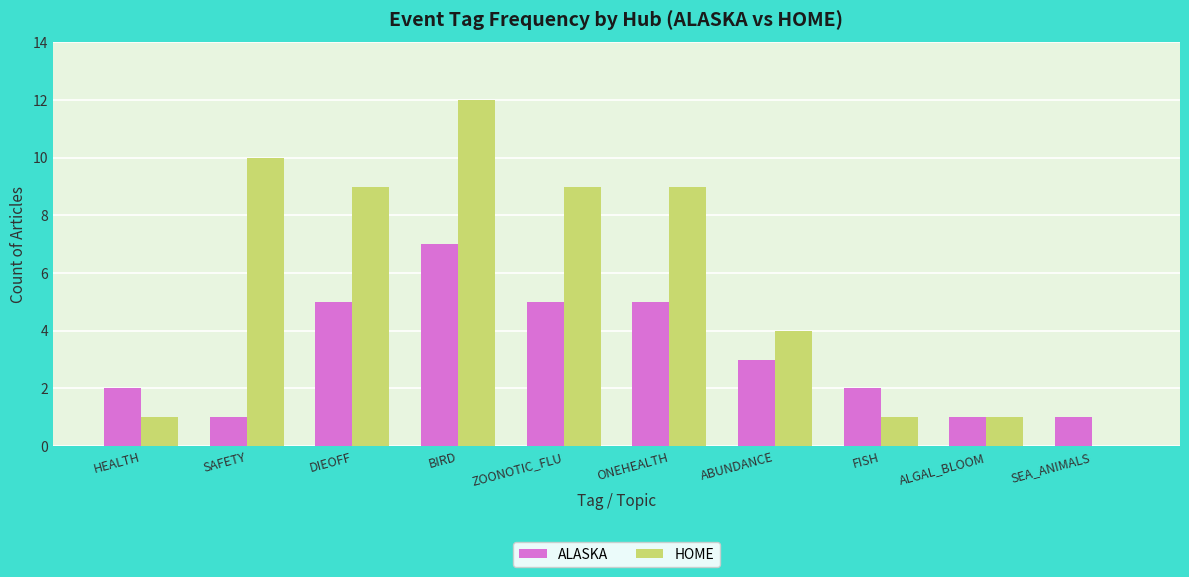

Reading left to right, what are all the values shown in this chart?

ALASKA: HEALTH=2	SAFETY=1	DIEOFF=5	BIRD=7	ZOONOTIC_FLU=5	ONEHEALTH=5	ABUNDANCE=3	FISH=2	ALGAL_BLOOM=1	SEA_ANIMALS=1
HOME: HEALTH=1	SAFETY=10	DIEOFF=9	BIRD=12	ZOONOTIC_FLU=9	ONEHEALTH=9	ABUNDANCE=4	FISH=1	ALGAL_BLOOM=1	SEA_ANIMALS=0